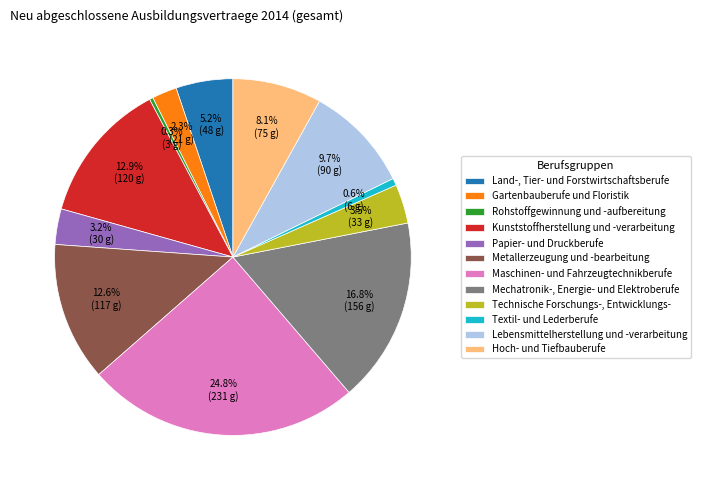

Between Lebensmittelherstellung und -verarbeitung and Rohstoffgewinnung und -aufbereitung, which is larger?

Lebensmittelherstellung und -verarbeitung